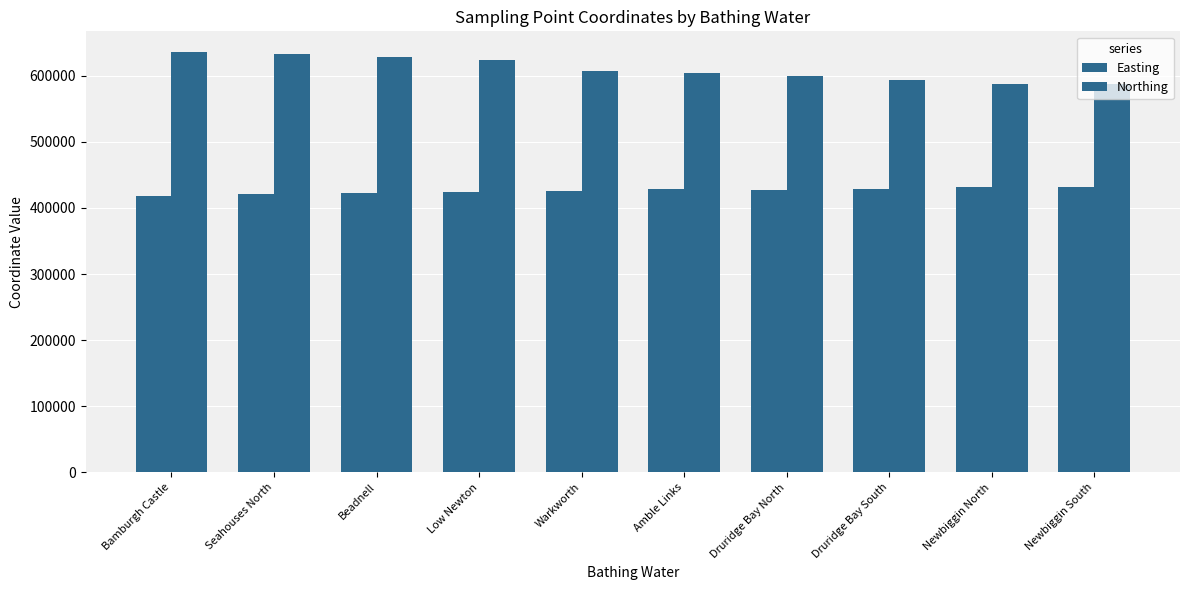

How many data points does each series have?

10